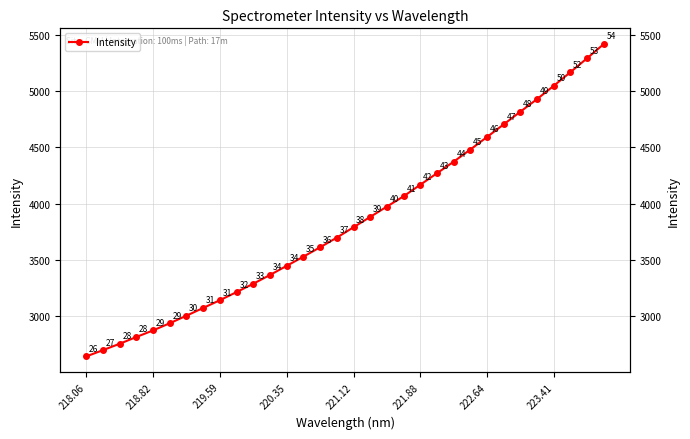

How many data points are less than 3791?

16